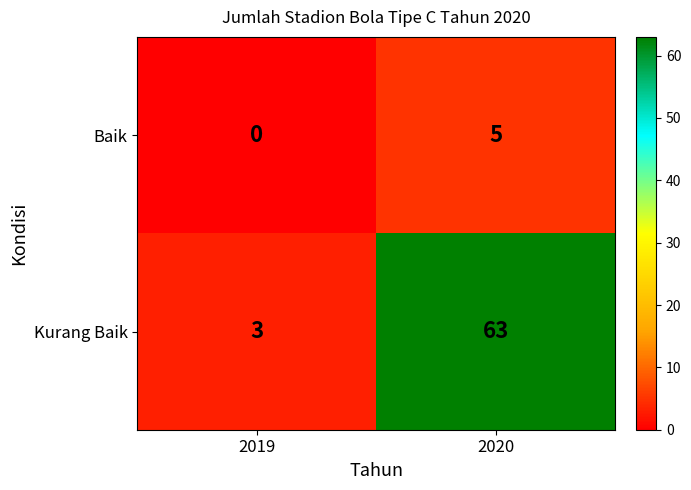

Is it true that Baik equals 5 at 2020?

True